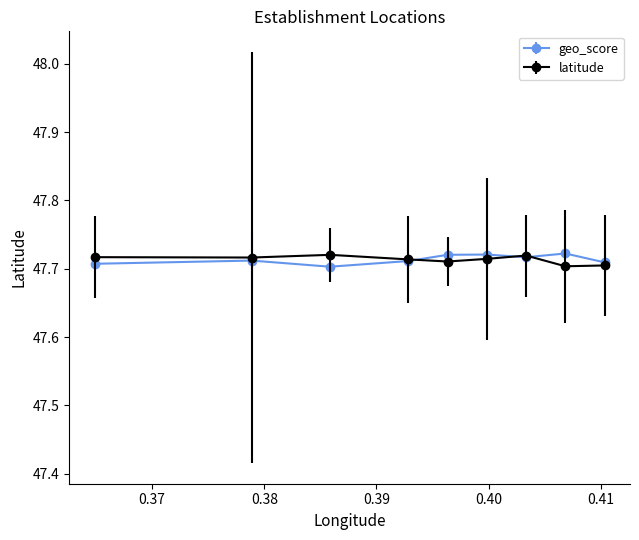

Count the latitude values in the range 47 to 48.

9